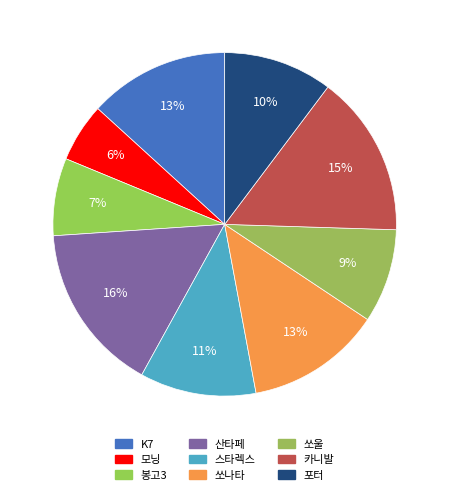

Rank the categories by value from lowest to highest.

모닝, 봉고3, 쏘울, 포터, 스타렉스, 쏘나타, K7, 카니발, 산타페